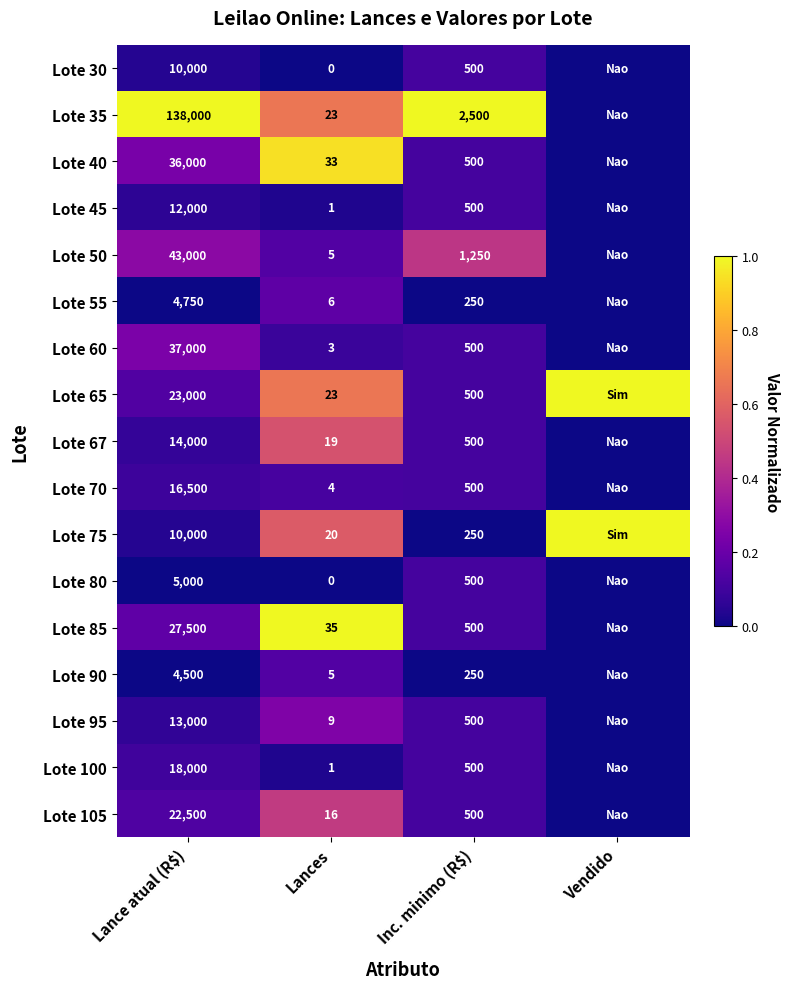

What is the difference between the Lote 55 values at Lances and Lance atual (R$)?

4744